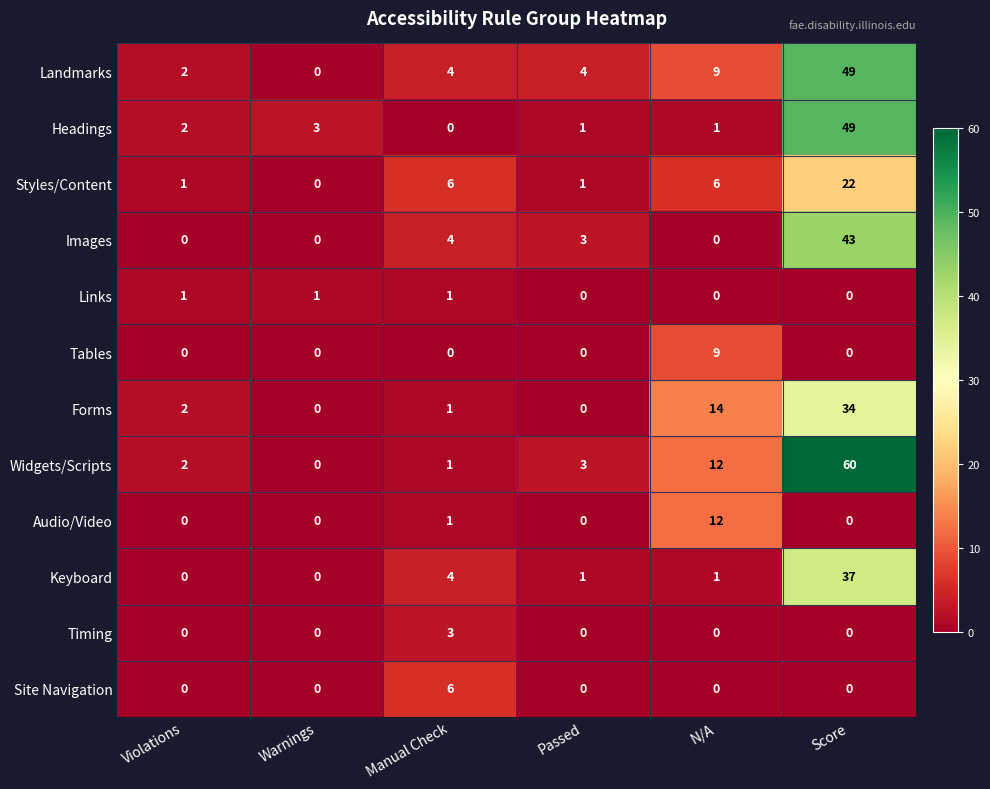

At which category does the chart reach its peak across all series?

Score